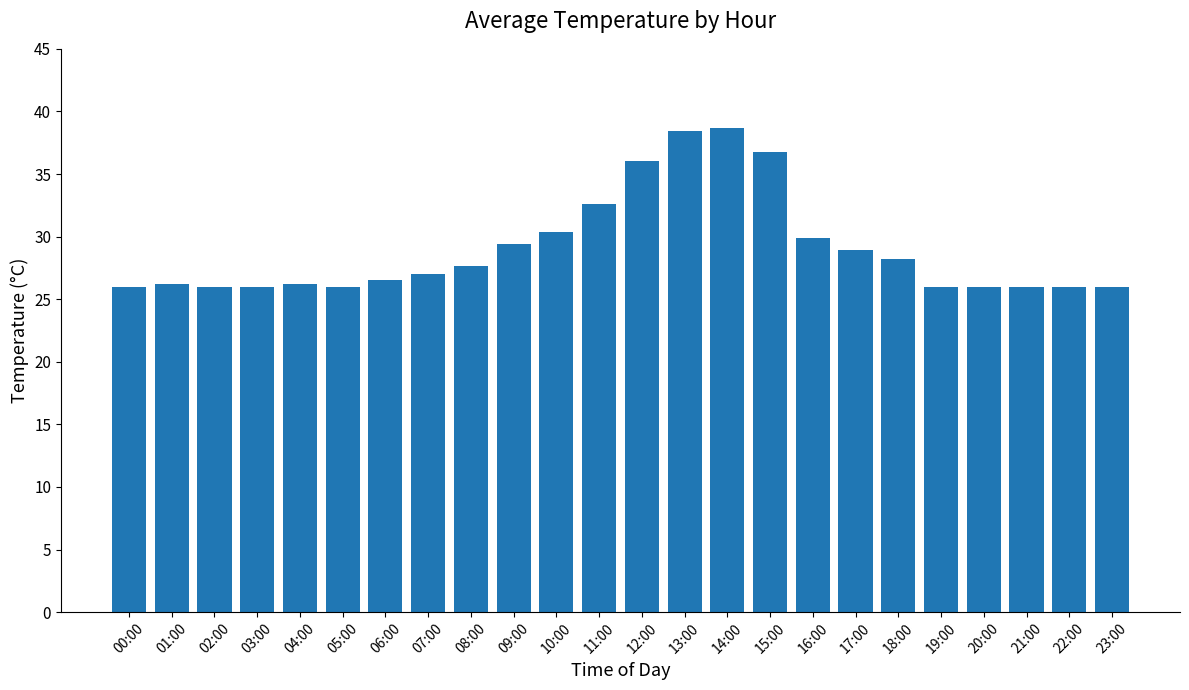

Where is the data nearest to the value 32?

11:00